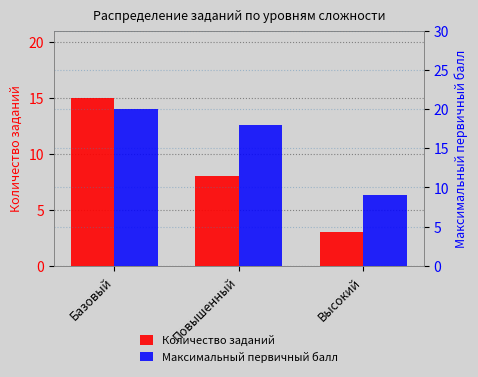

At which category is the sum across all series the highest?

Базовый